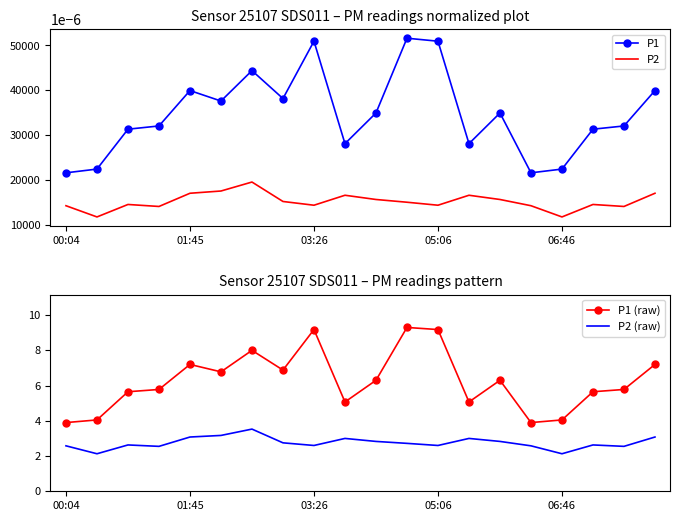

Does the chart have visible grid lines?

No